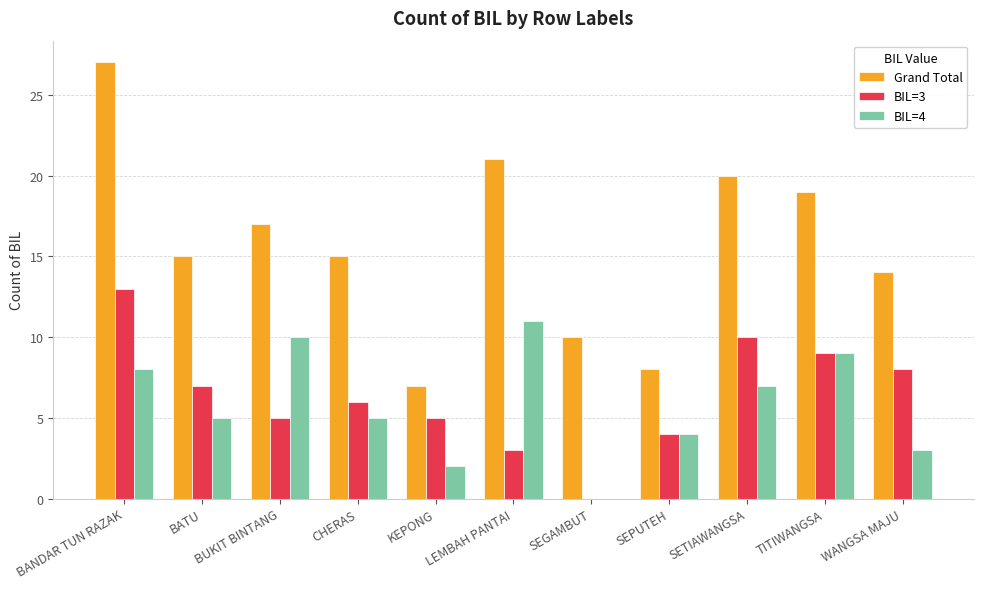

What is the maximum value shown in the chart?

27